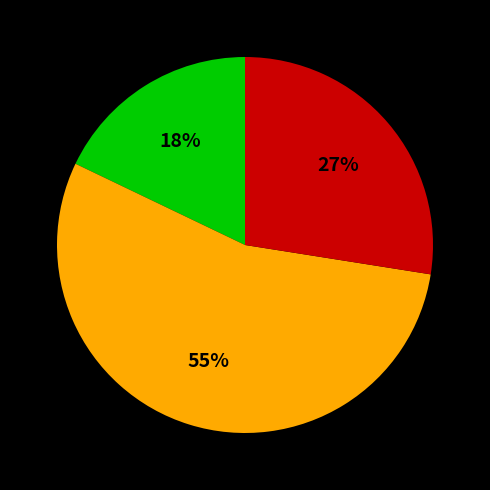

How many segments does this pie chart have?

3